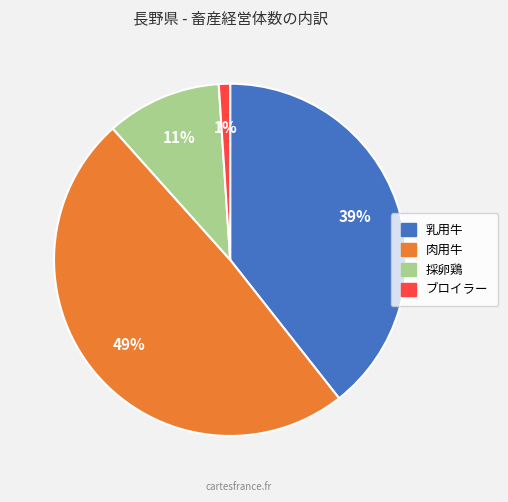

To the nearest percent, what percentage of the pie is 乳用牛?

39%